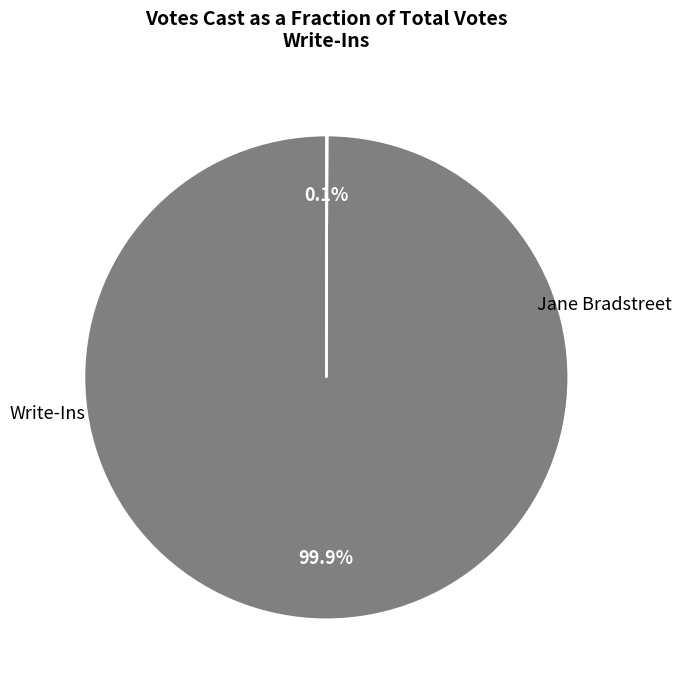

Is there any slice that represents more than half of the pie?

Yes